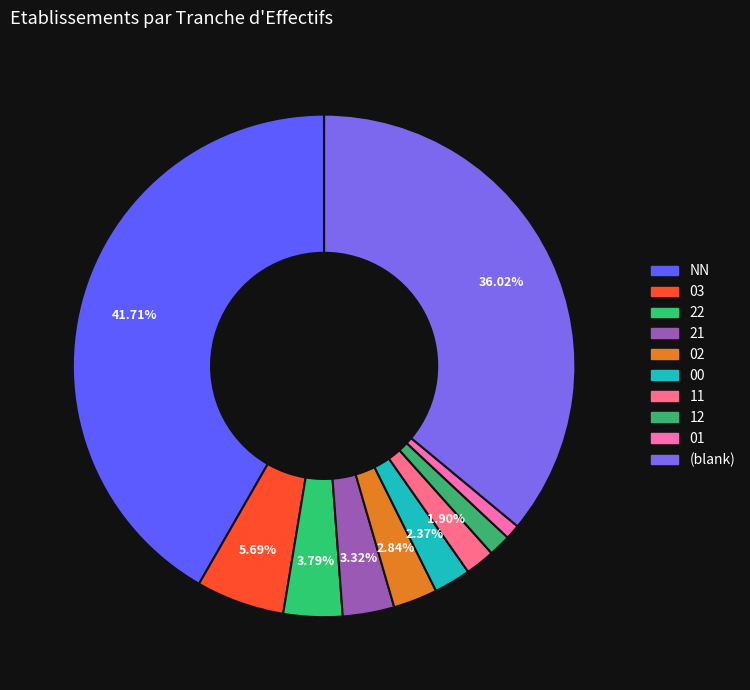

To the nearest percent, what is the difference between the largest and smallest slice percentages?

41%